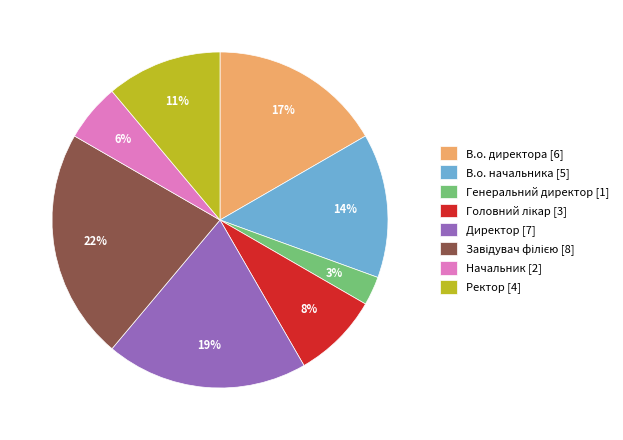

Which has a higher value, Ректор [4] or Генеральний директор [1]?

Ректор [4]